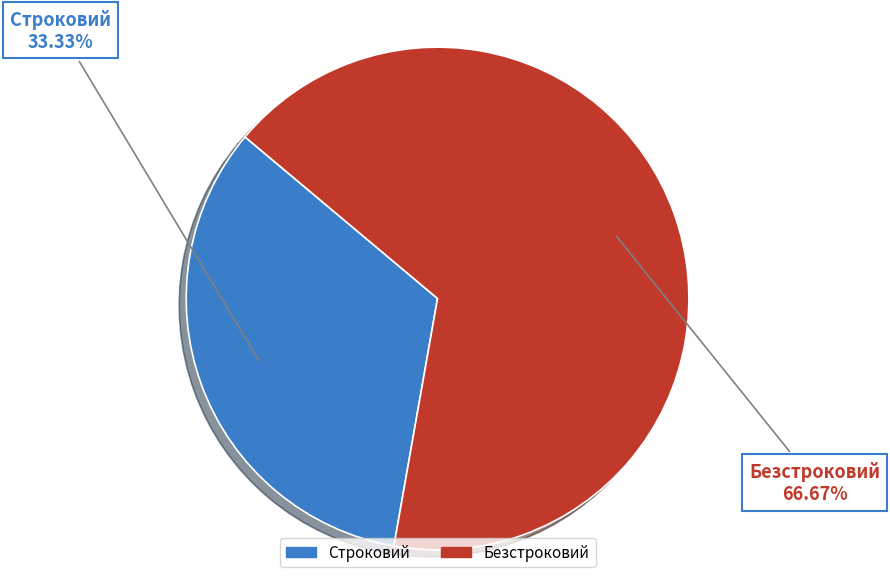

How many slices are in this pie chart?

2